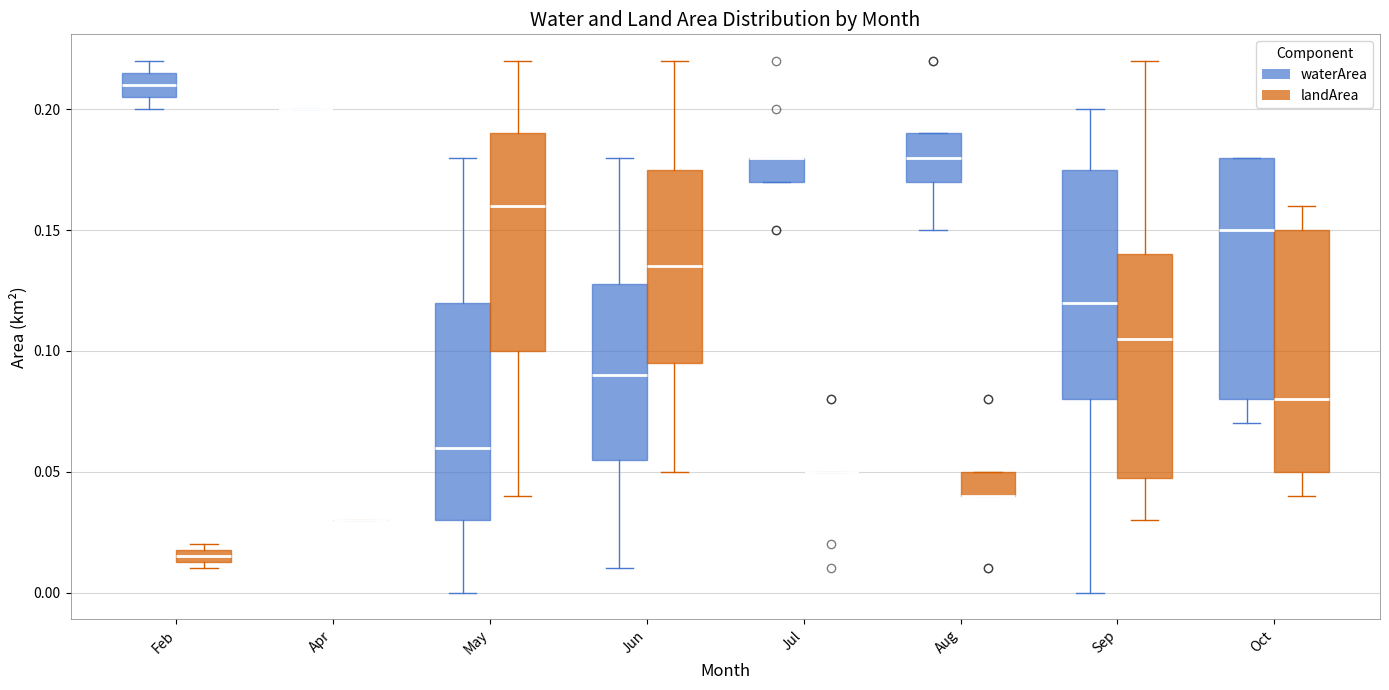

Where is the lower edge of the box for Jul (waterArea) on the y-axis? The values are not printed on the chart, so give them approximately, as read against the axis.

0.170